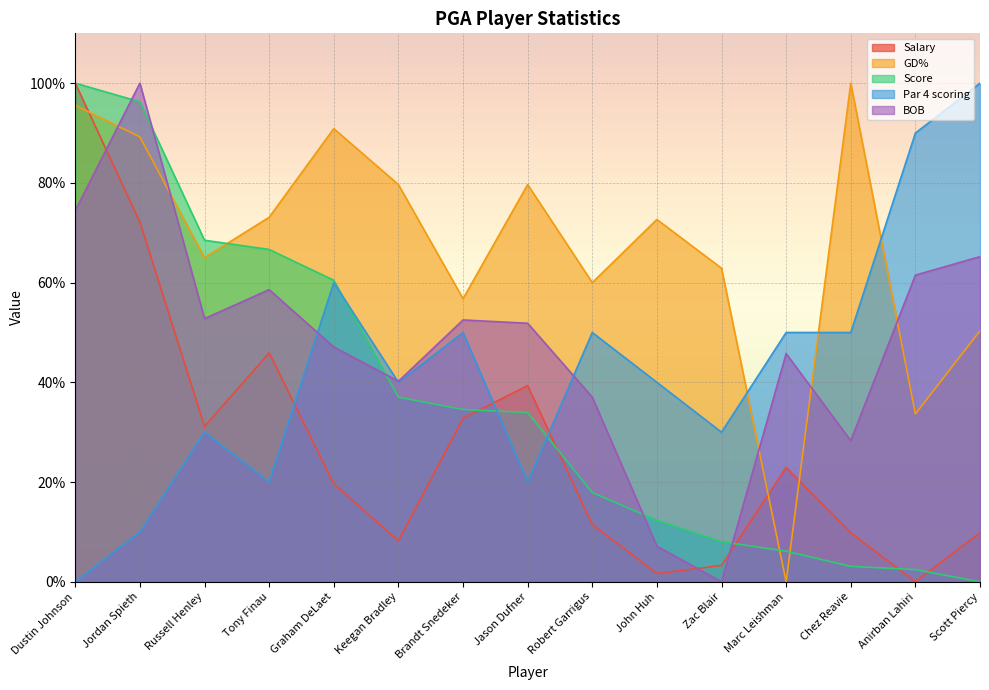

True or false: BOB has more than 2 points higher than both neighbors.

True